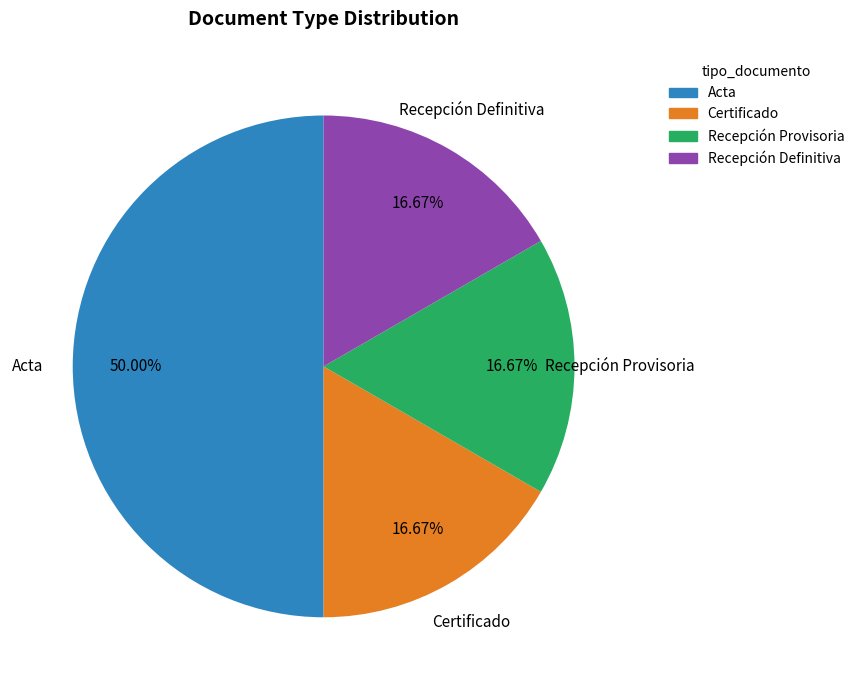

What percentage is the Recepción Definitiva slice, to the nearest percent?

17%